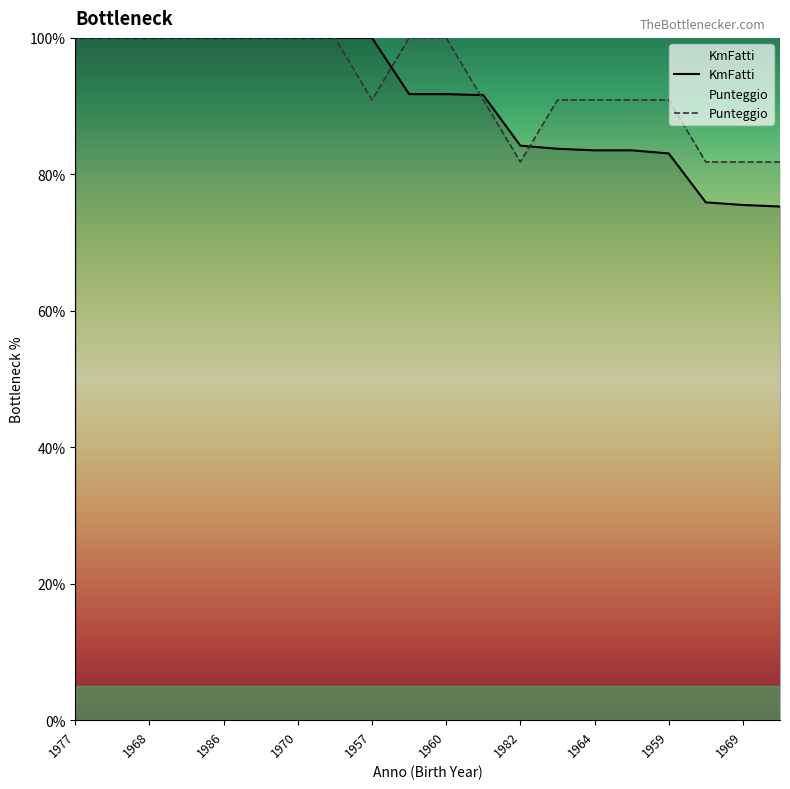

What is the label of the 13th point from the left?

1982